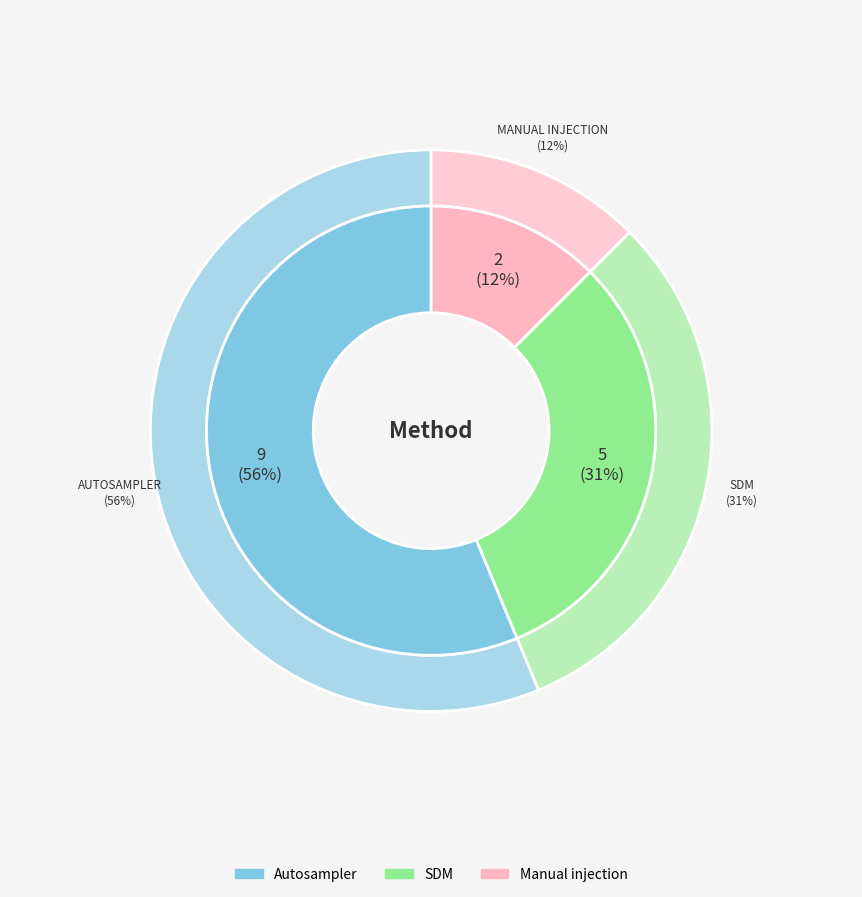

Does any single category account for the majority?

Yes